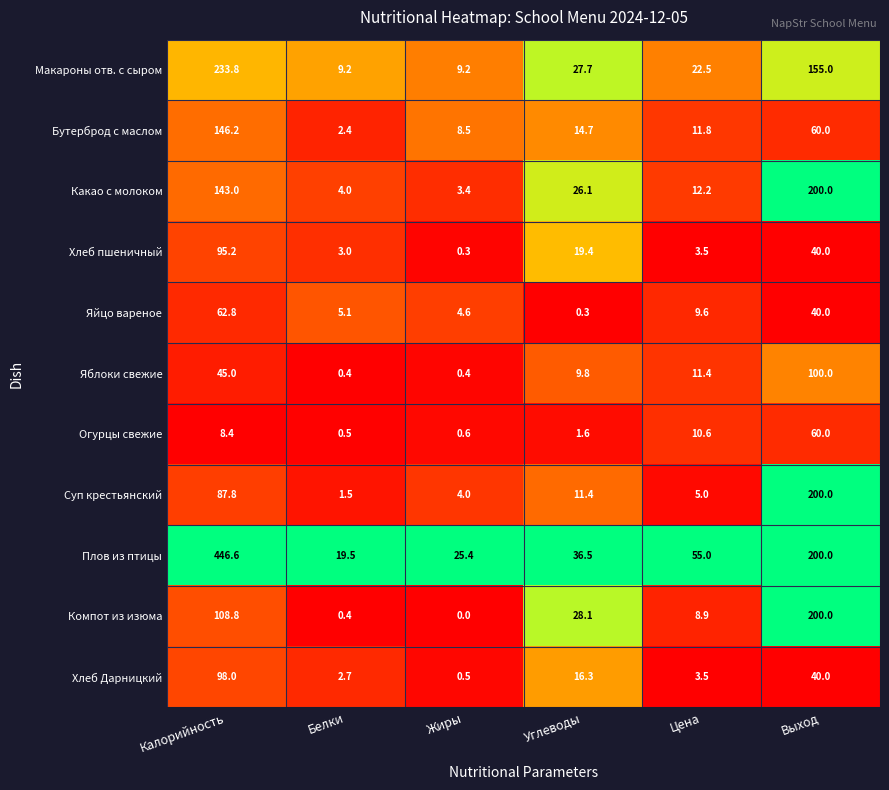

What is the difference between the maximum and second lowest values in the Какао с молоком series?

196.0